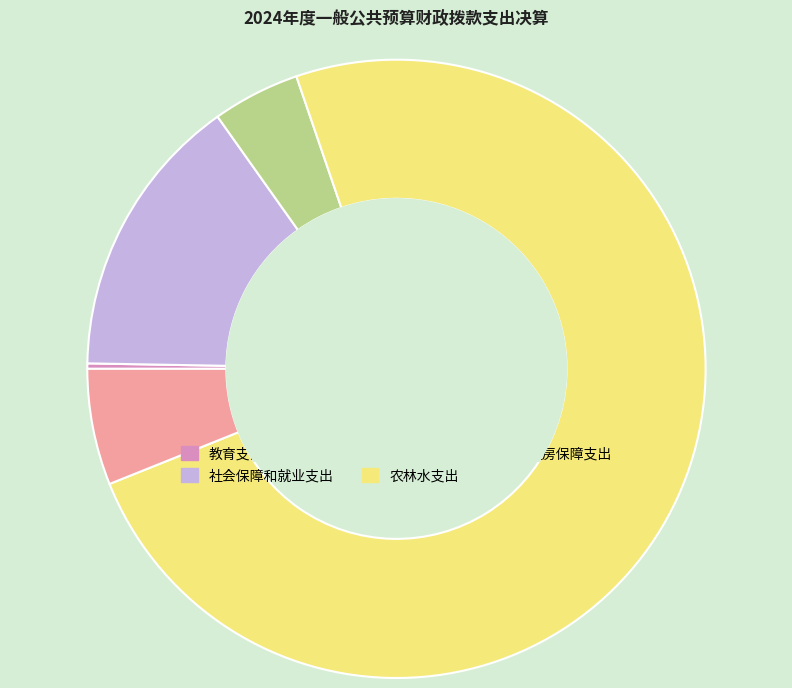

Is there a majority slice in this chart?

Yes